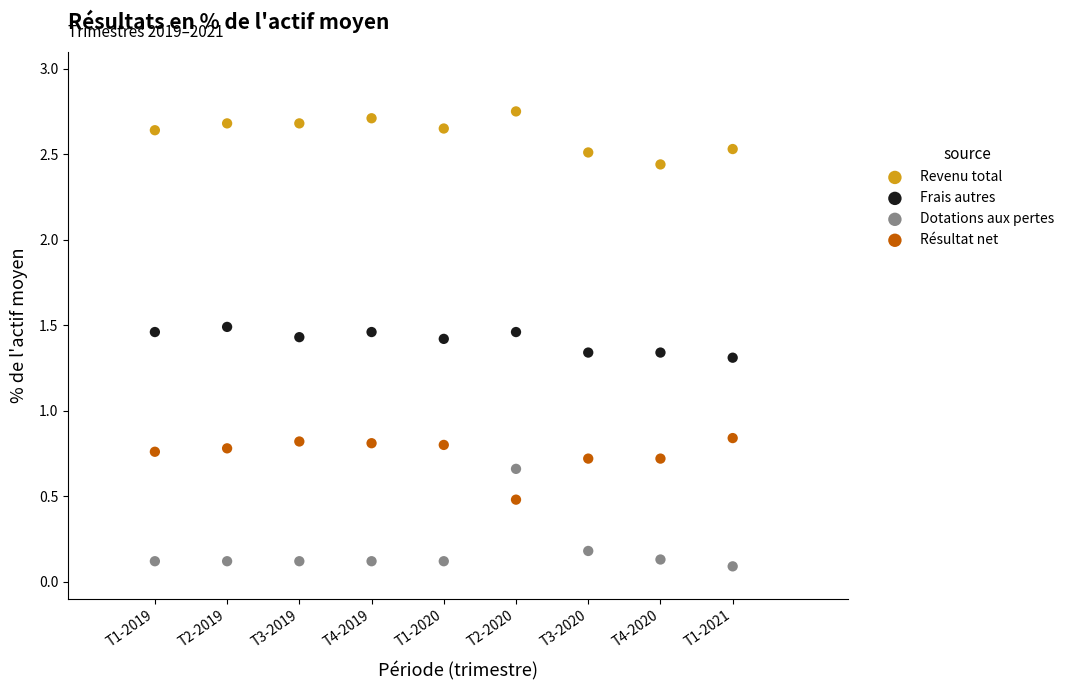

Which series has the widest spread of Y values?

Dotations aux pertes